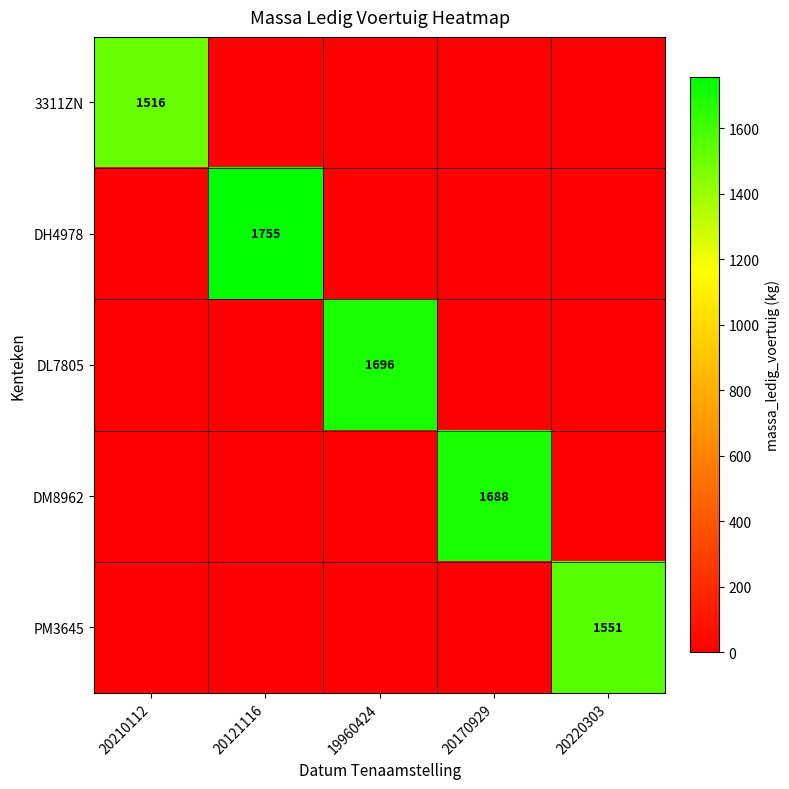

Is it true that DM8962 equals 1688 at 20170929?

True